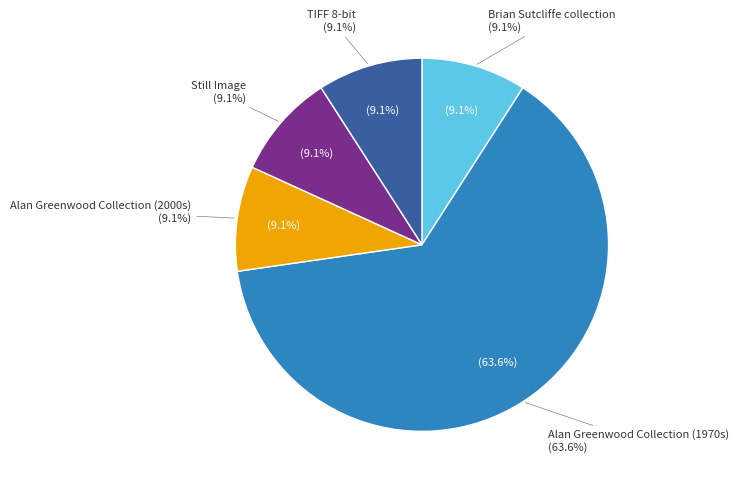

What is the majority slice?

Alan Greenwood Collection